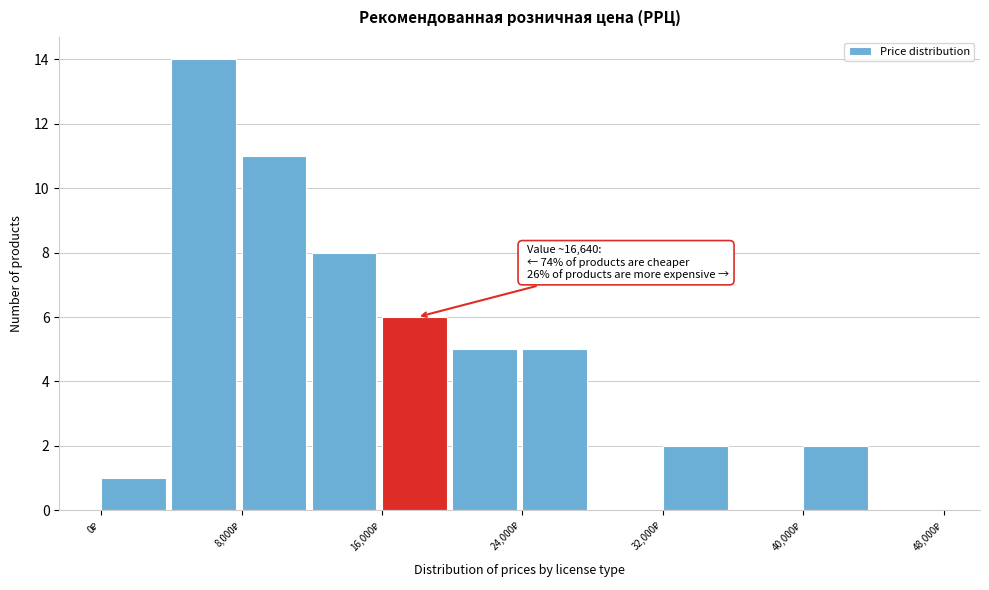

Over which range of the x-axis is the bar tallest?

4000 to 8000